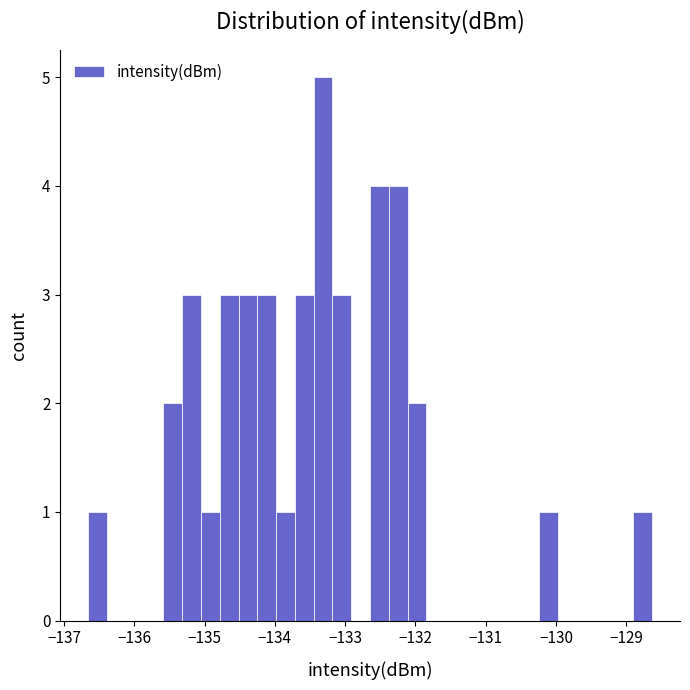

Read against the x-axis, roughly where is the centre of the tallest bar?

-133.3